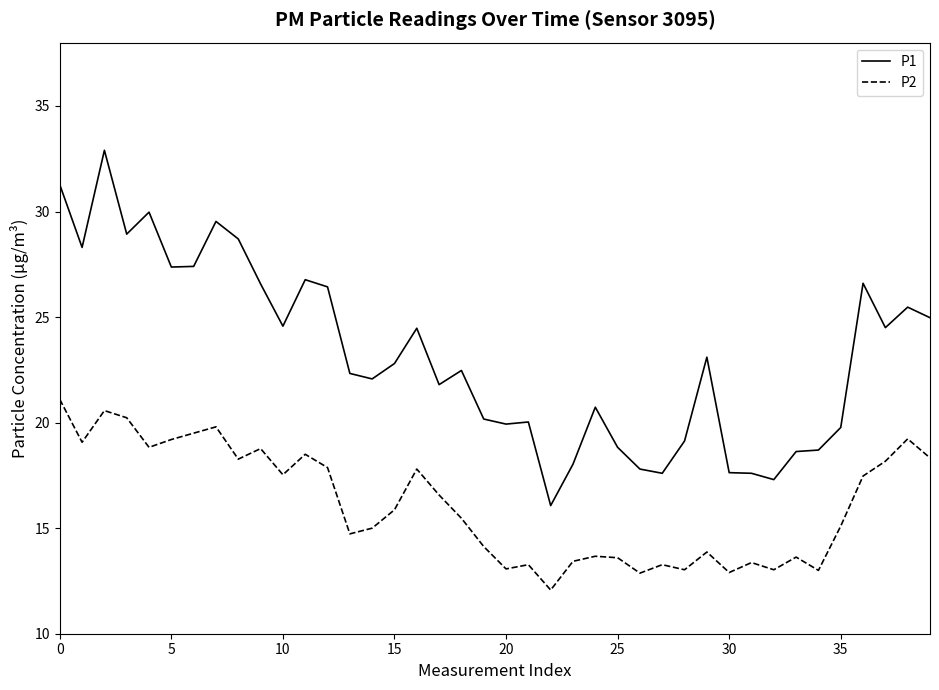

What is the difference between the maximum and minimum values in the P1 series?

16.8